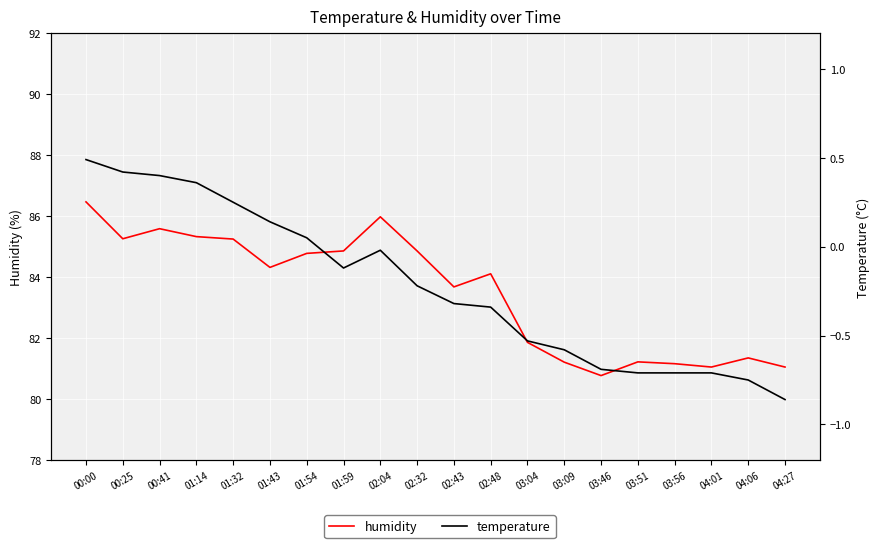

The humidity series shows 86.0 at 02:04. True or false?

True